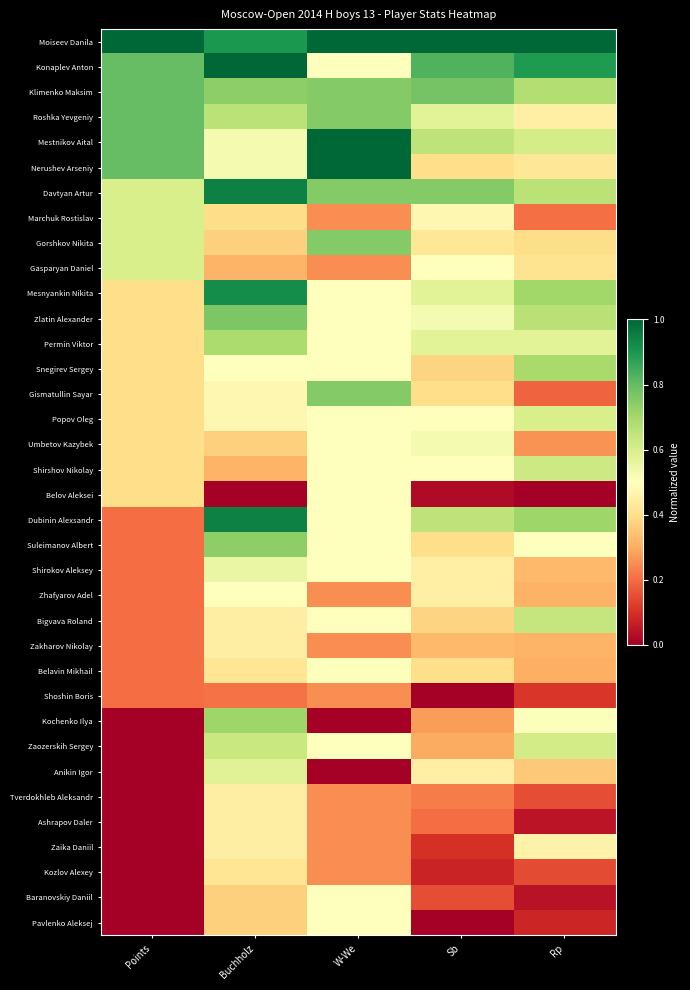

At which category does the chart reach its peak across all series?

Points